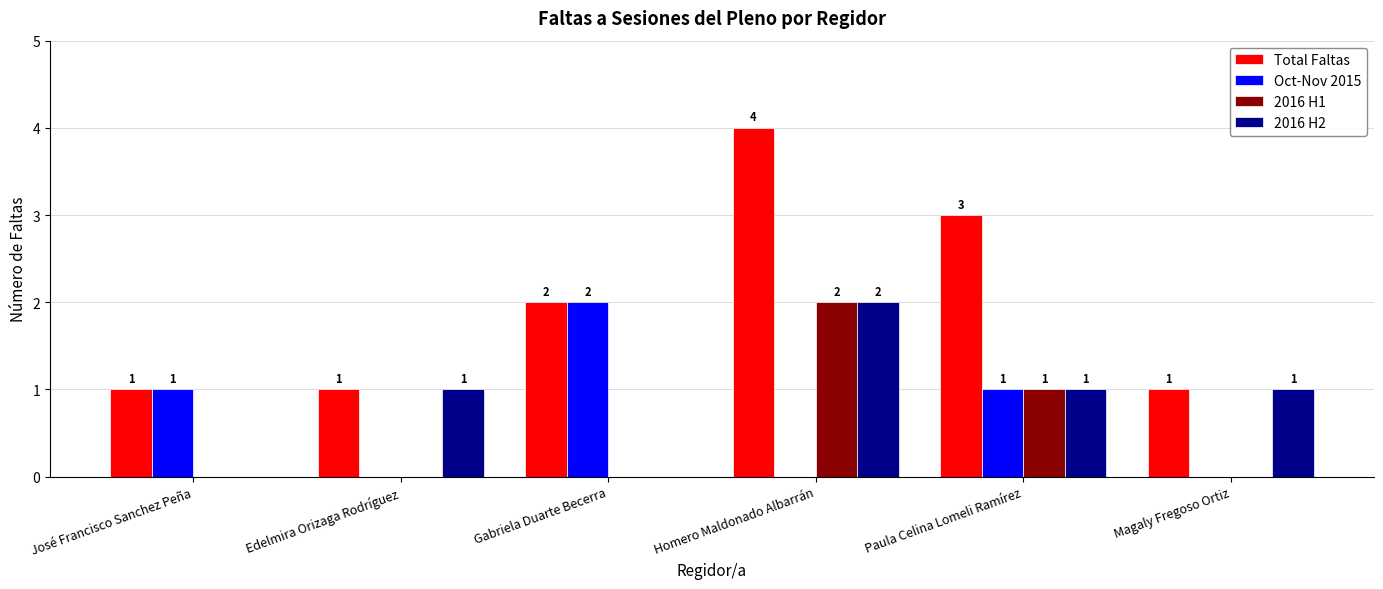

Which series has the widest spread of values?

Total Faltas